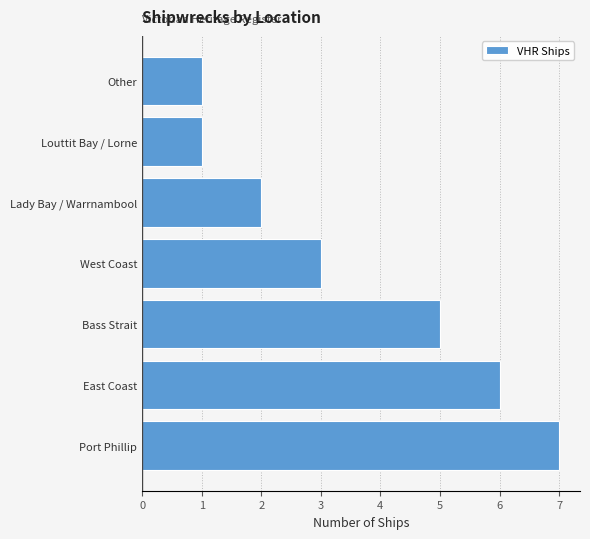

The chart shows a value of 5 at Bass Strait. True or false?

True